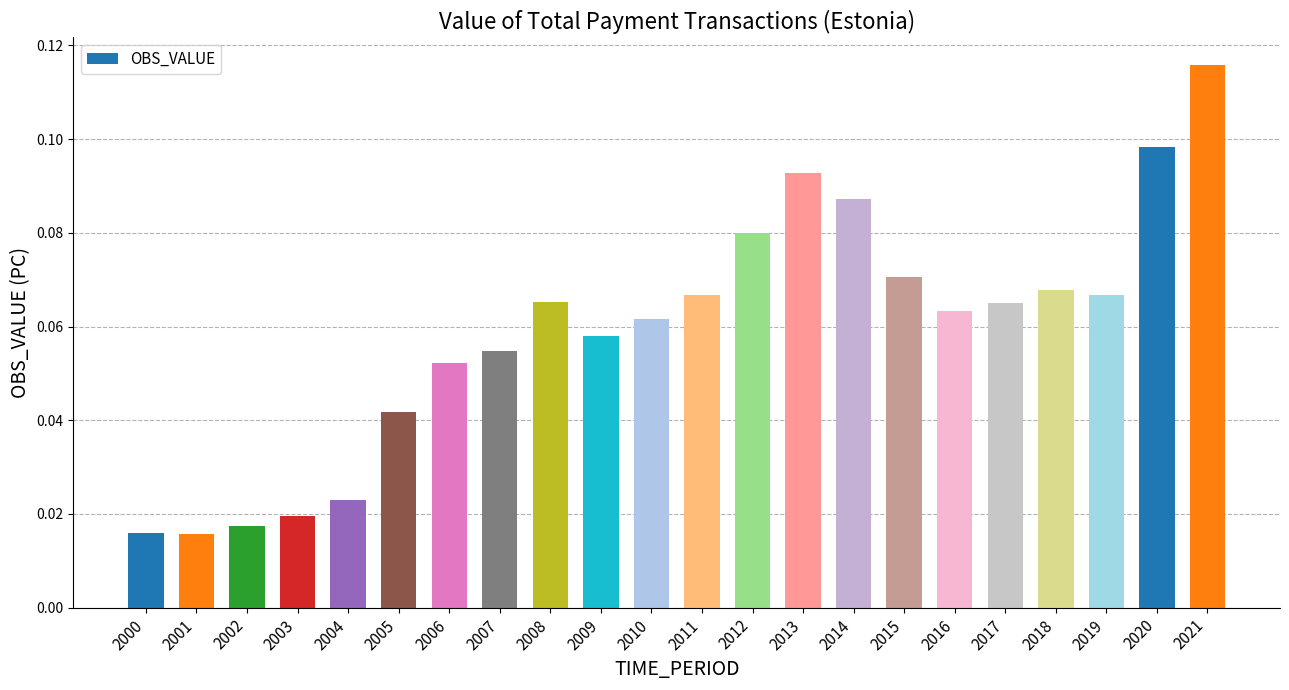

Count the values in the range 0 to 1.

22